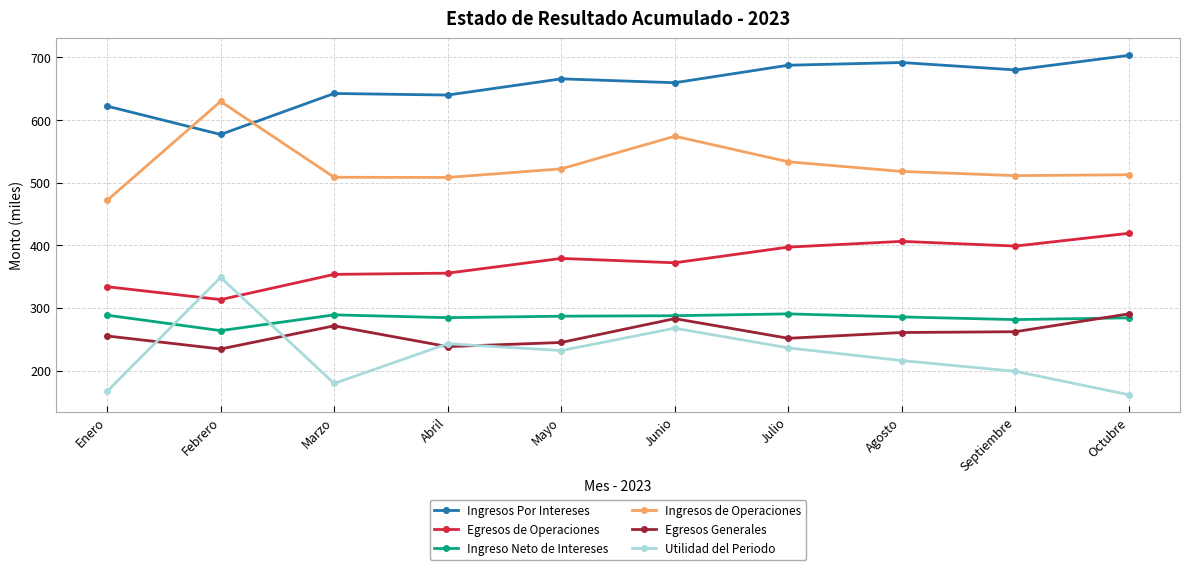

True or false: Egresos de Operaciones and Ingreso Neto de Intereses intersect in this chart.

False